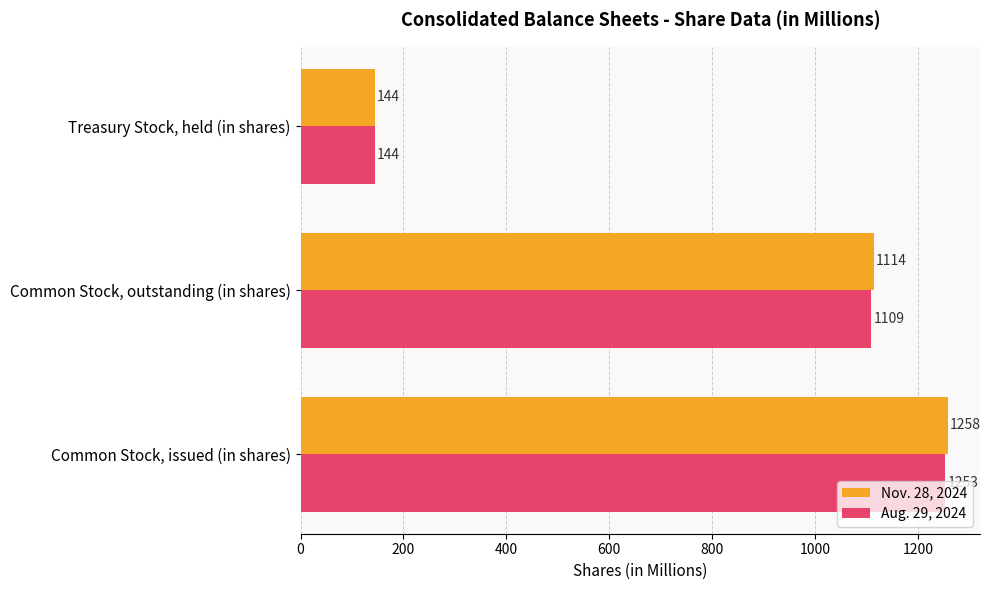

Where is Nov. 28, 2024 nearest to the value 701?

Common Stock, outstanding (in shares)